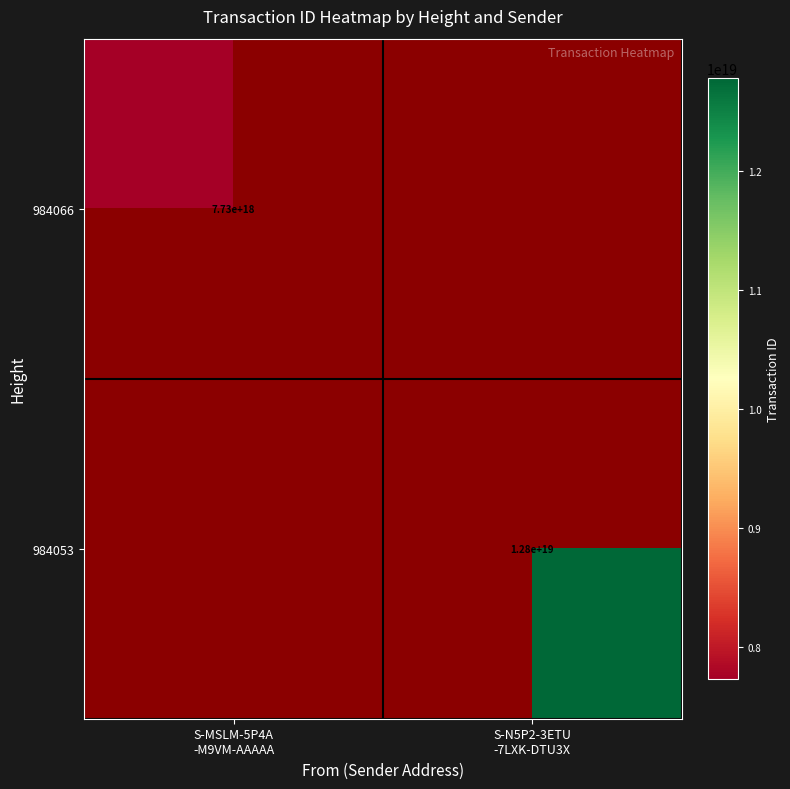

How many positive values does the 984053 series have?

1